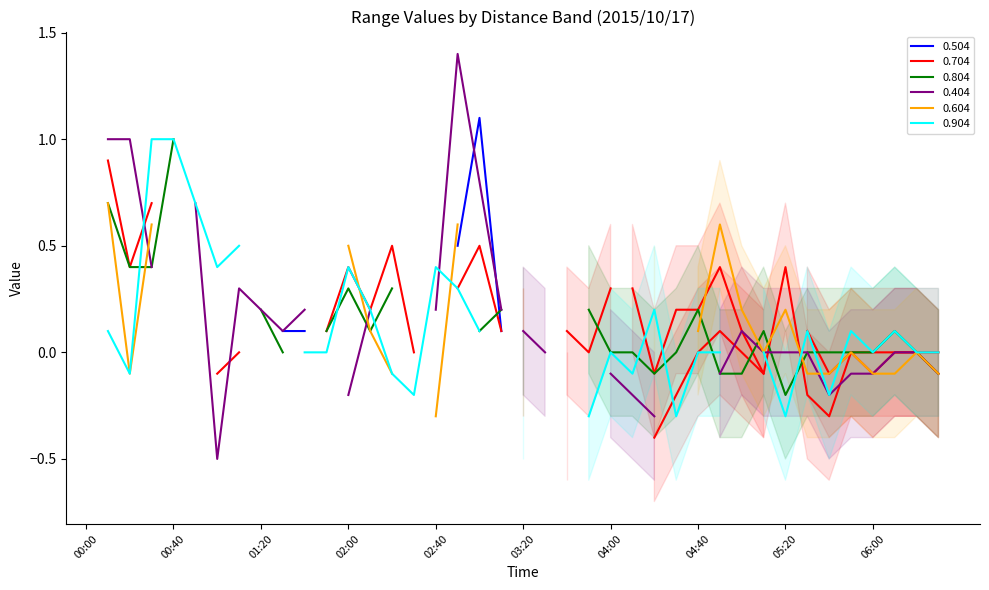

What is the value of the 0.504 (fore) point at the 14th from the left?

-0.2